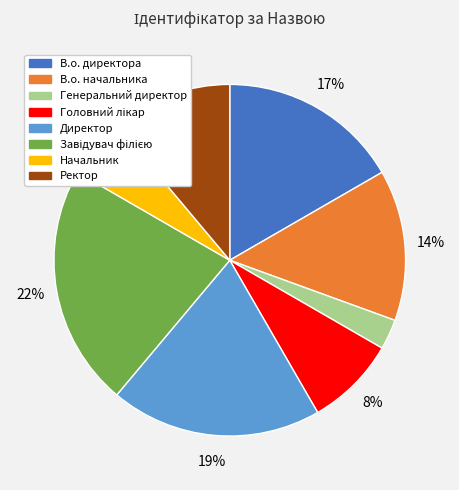

Is Директор the majority of the pie?

No